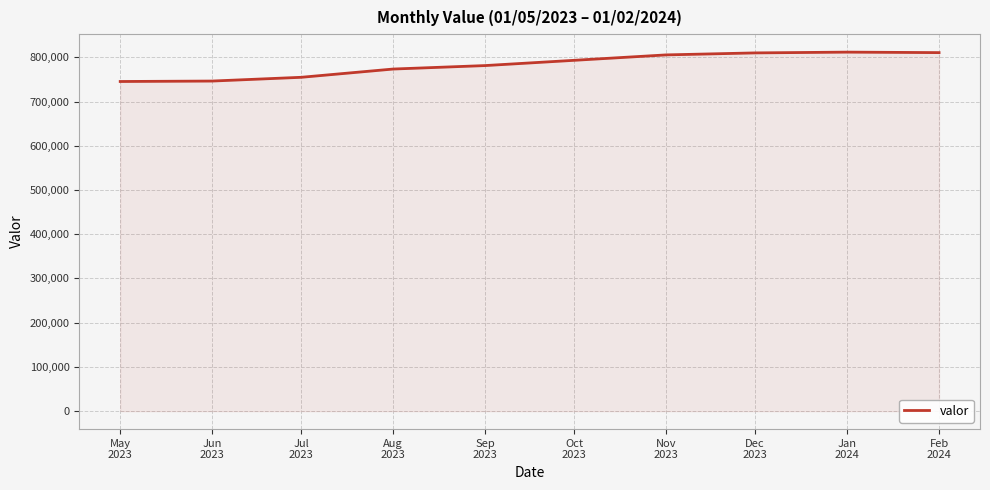

What value does the data have at Dec
2023?

809854